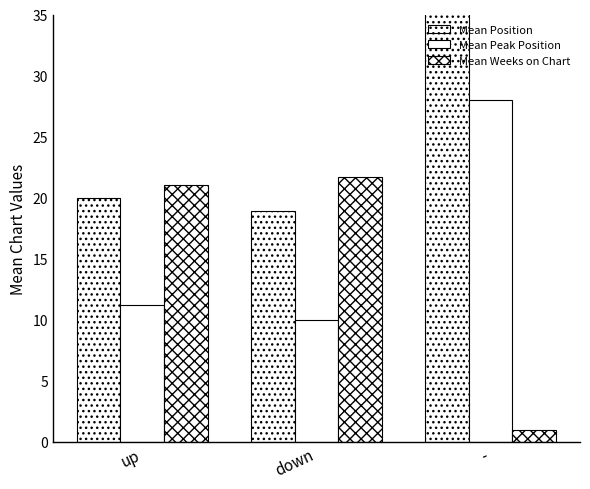

What is the minimum value shown in the chart?

1.0